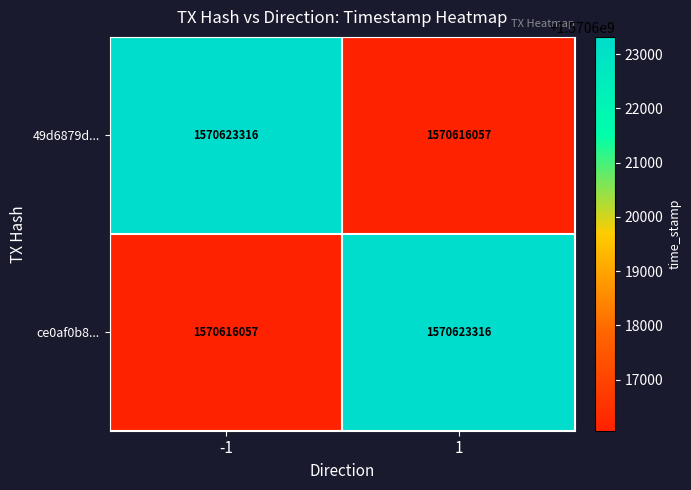

True or false: ce0af0b8... has a value of 341343063 at -1.

False